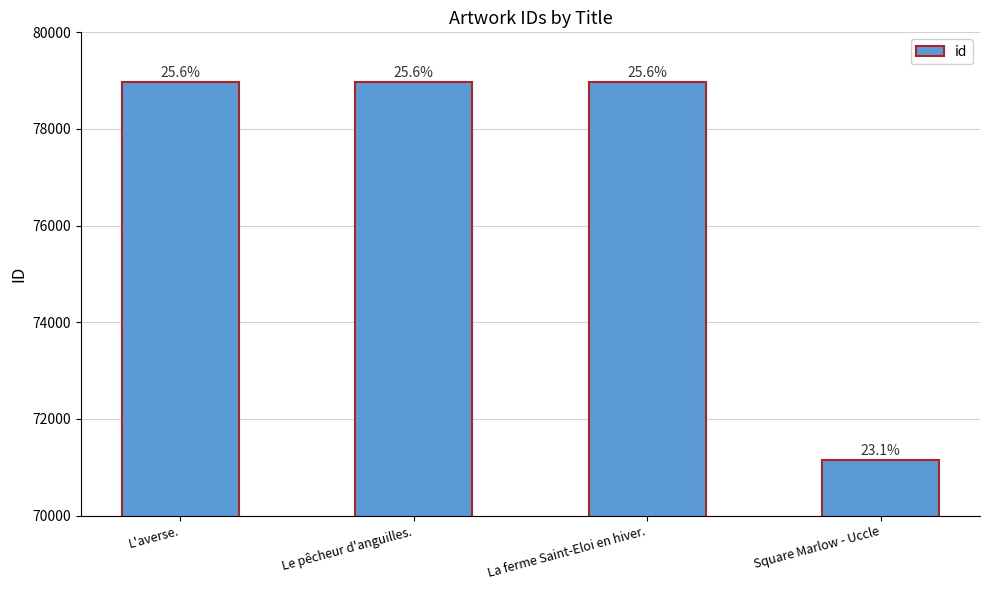

Are the bars horizontal?

No